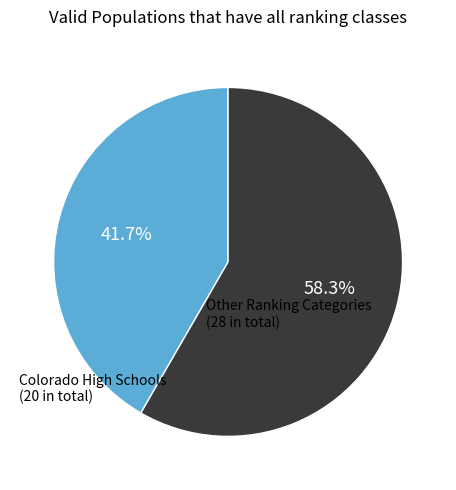

Does any single category account for the majority?

Yes